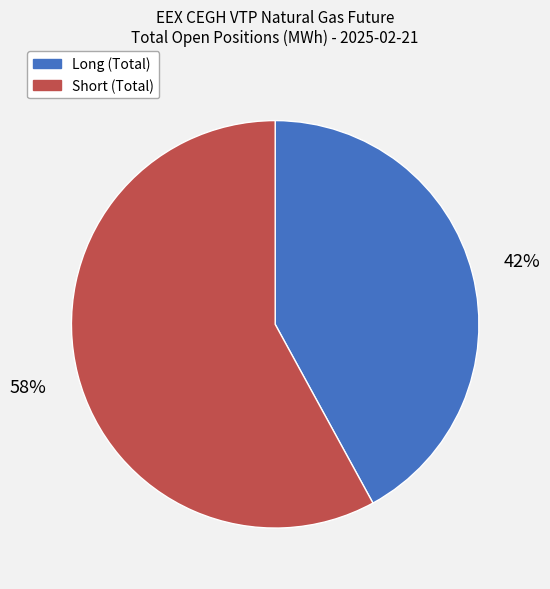

Which has a higher value, Short (Total) or Long (Total)?

Short (Total)